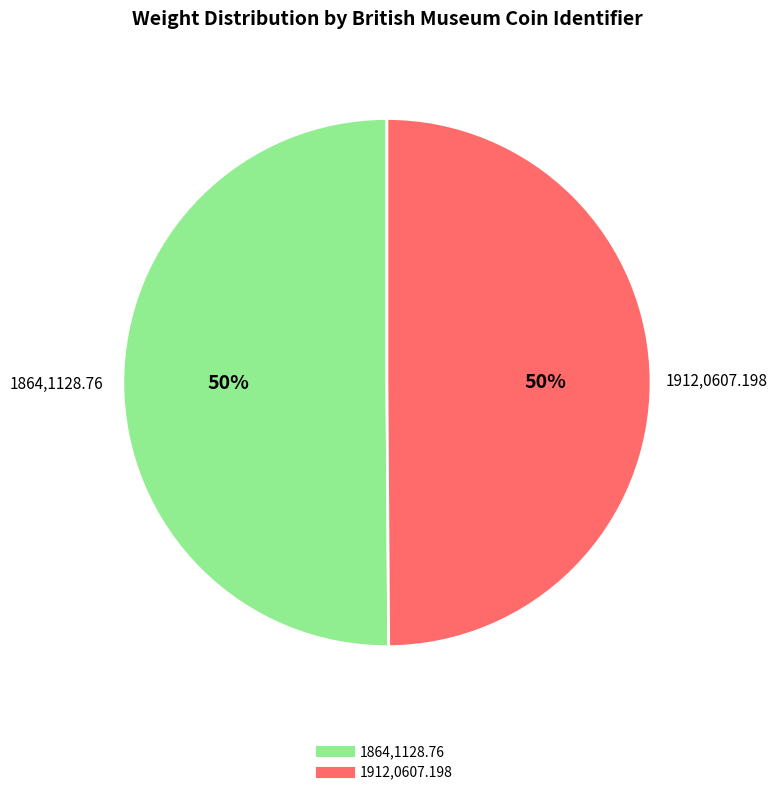

Is the sum of 1912,0607.198 and 1864,1128.76 greater than half?

Yes